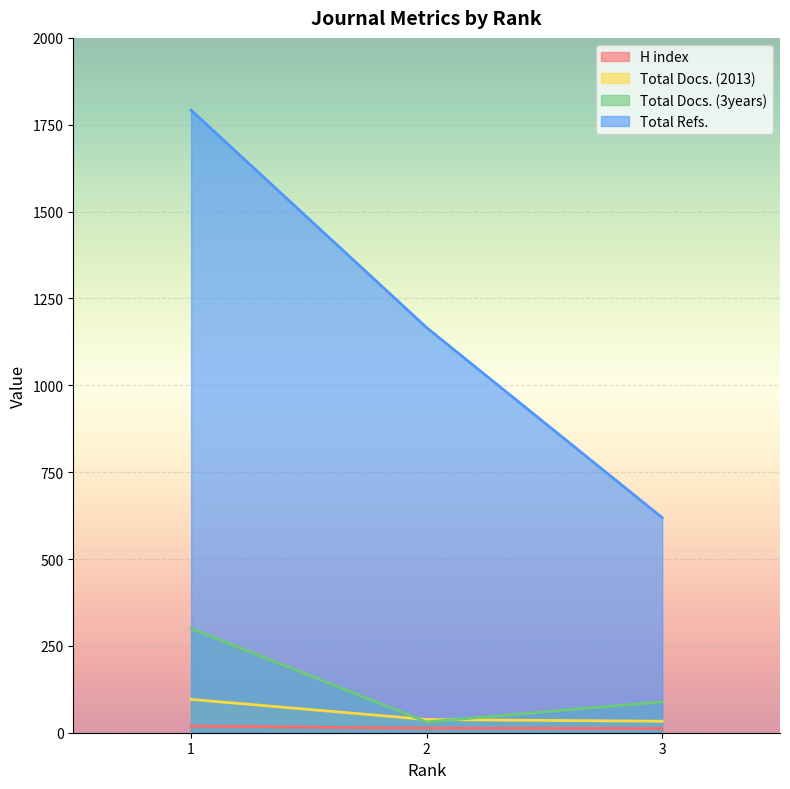

Which series changed the most between 2 and 3?

Total Refs.